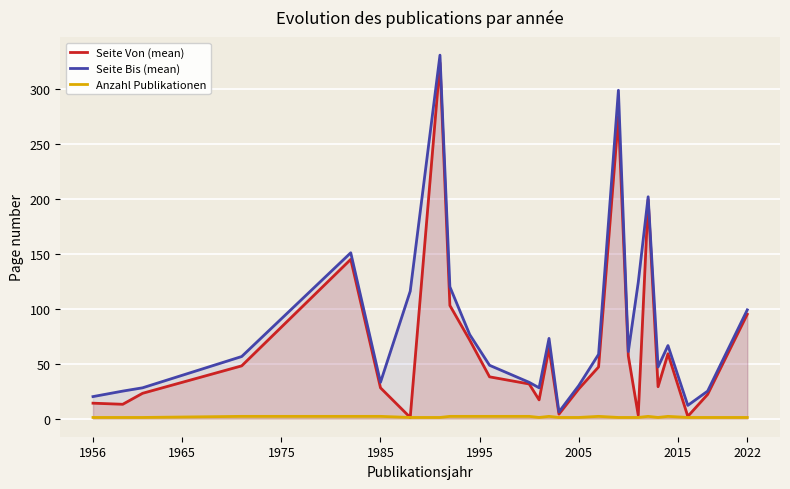

Rank the series by their maximum value, from highest to lowest.

Seite Bis (mean), Seite Von (mean), Anzahl Publikationen